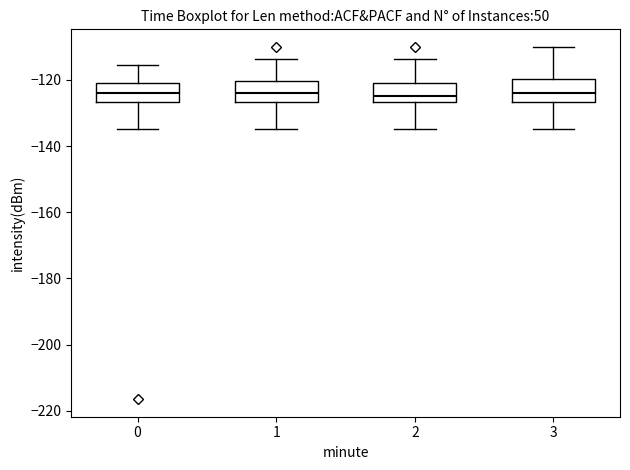

Reading left to right, transcribe this box plot: for each box, give where its median line is, the range the box spans, and where its two whiskers end, as read against the y-axis. The values are not printed on the chart, so give them approximately, as read against the axis.

0: median -124, box -126 to -120, whiskers -134 to -116
1: median -124, box -126 to -120, whiskers -134 to -114
2: median -124, box -126 to -122, whiskers -134 to -114
3: median -124, box -126 to -120, whiskers -134 to -110